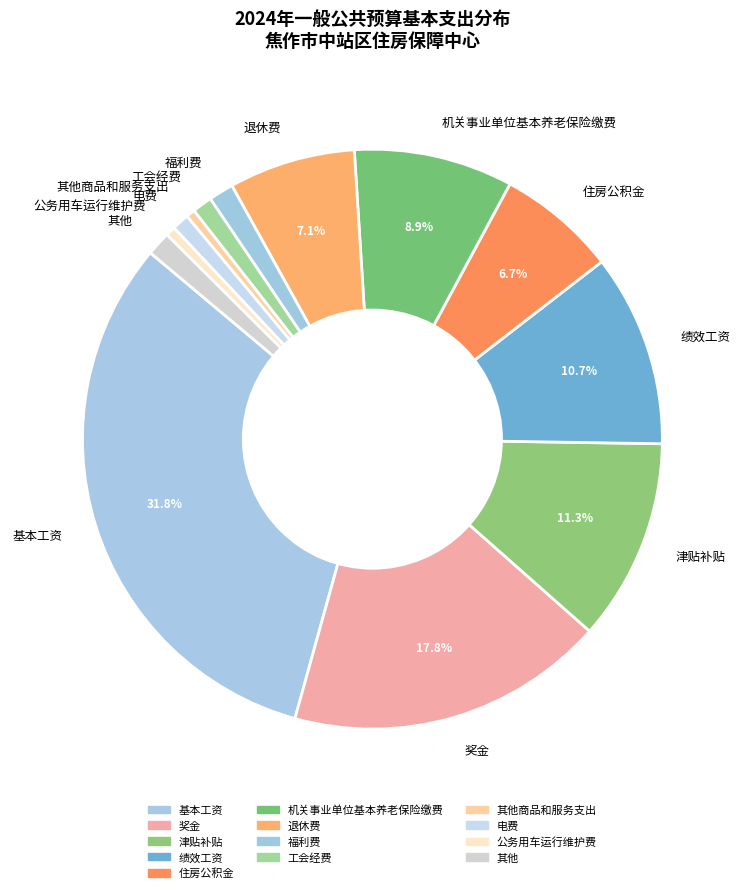

What is the ratio of the value at 基本工资 to the value at 绩效工资?

3.0